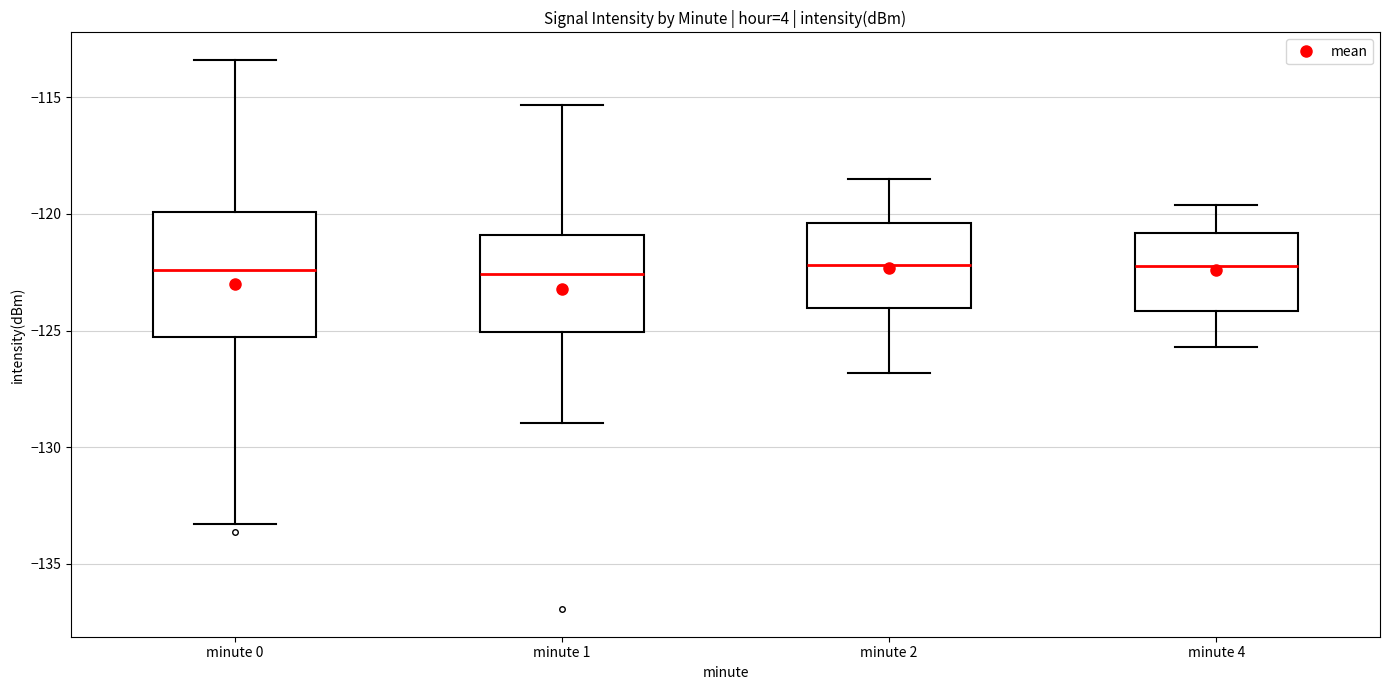

Where does the median line of the box for minute 2 sit on the y-axis? The values are not printed on the chart, so give them approximately, as read against the axis.

-122.0